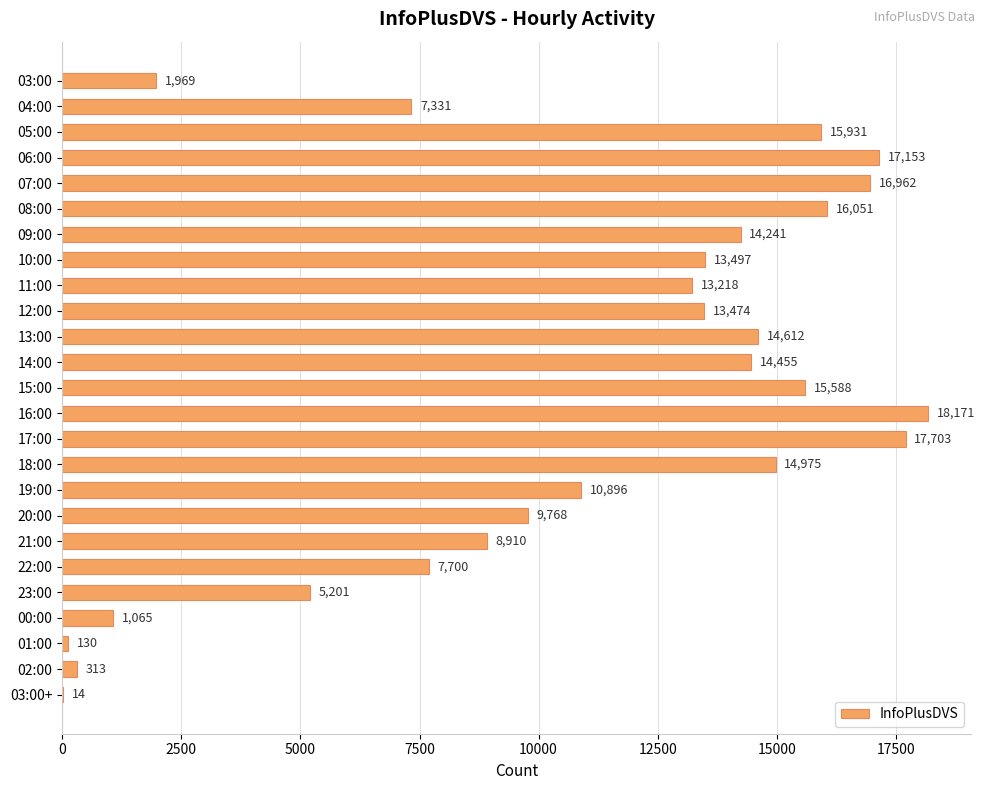

What is the change in value from 14:00 to 15:00?

+1133